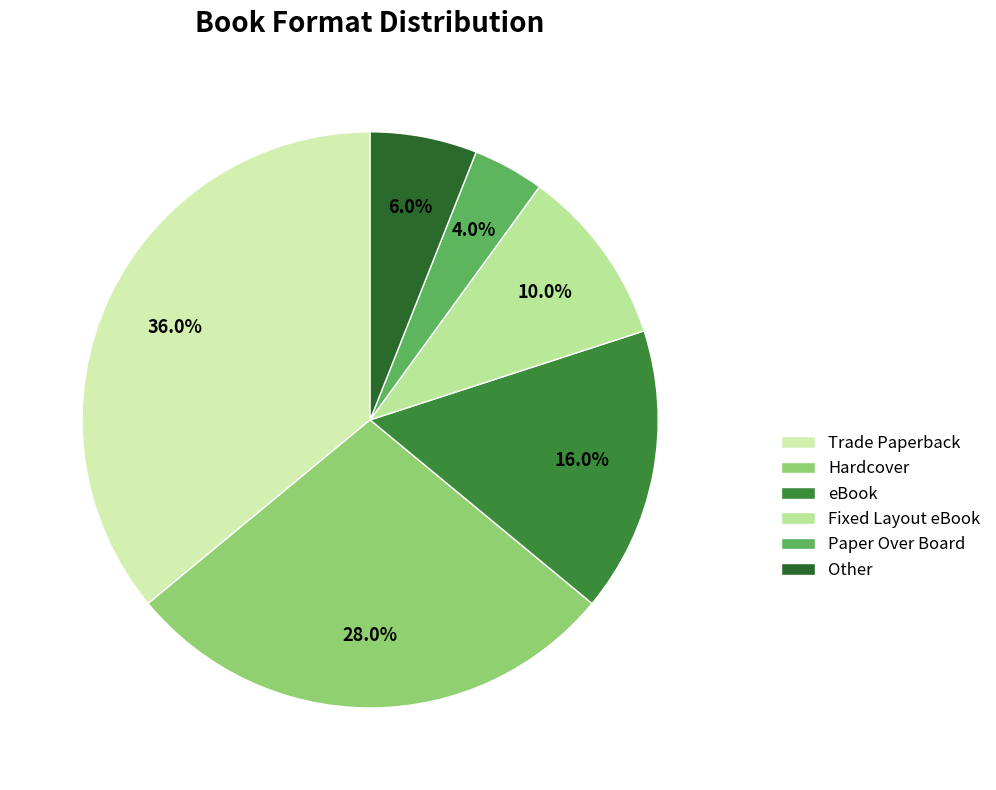

Combined, what portion of the pie is eBook and Other?

22.0%